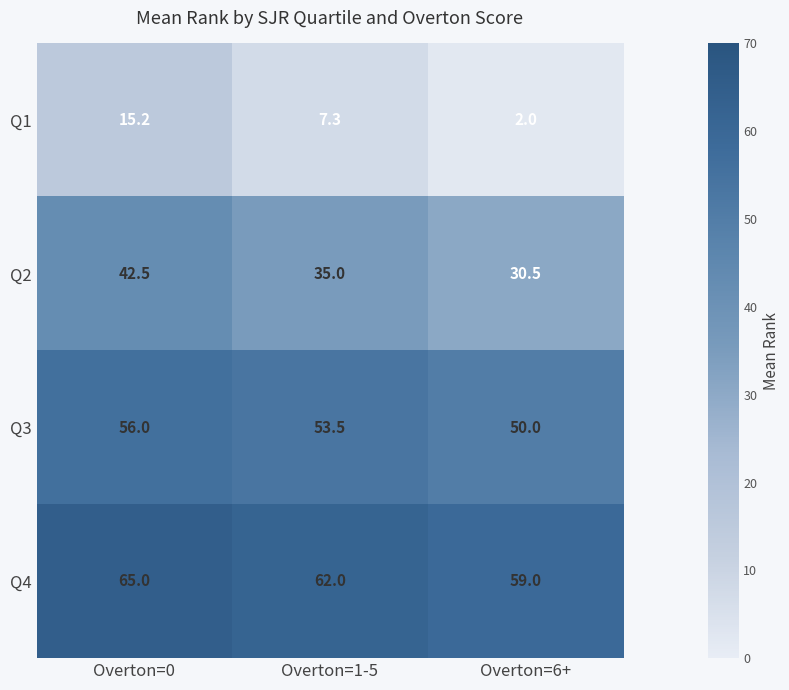

Rank the series by their maximum value, from lowest to highest.

Q1, Q2, Q3, Q4